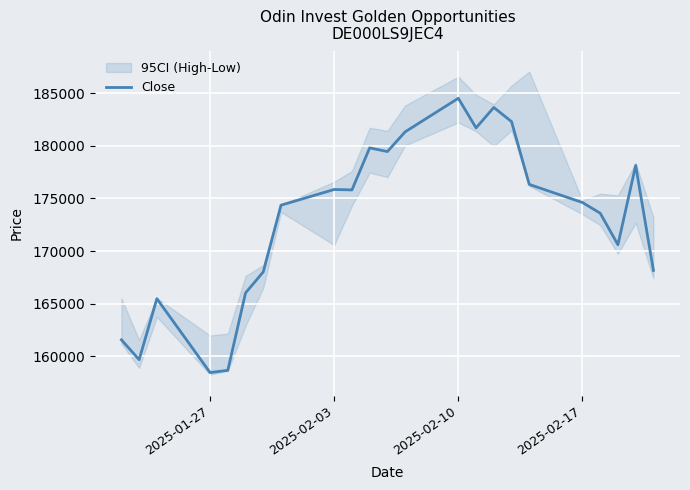

The value of Close at 2025-01-27 is 158464. True or false?

True